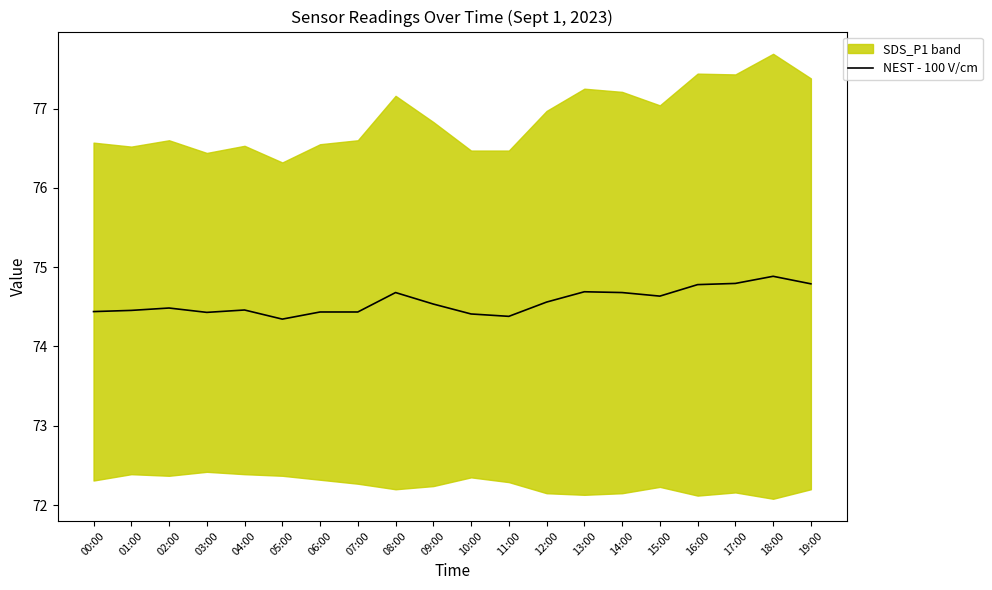

How many points are lower than both their immediate neighbors (excluding endpoints)?

4